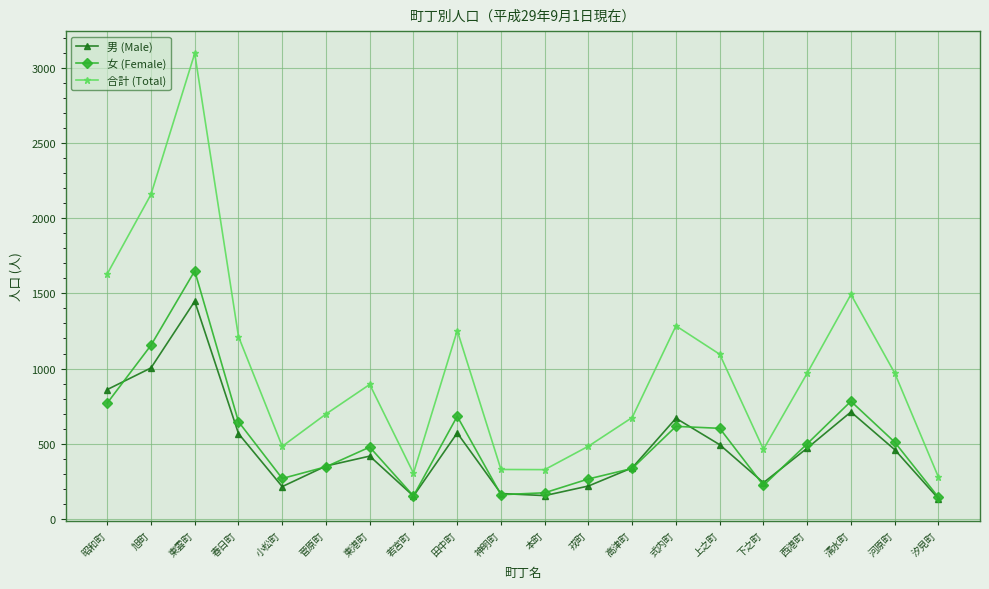

Rank the series by their maximum value, from lowest to highest.

男 (Male), 女 (Female), 合計 (Total)